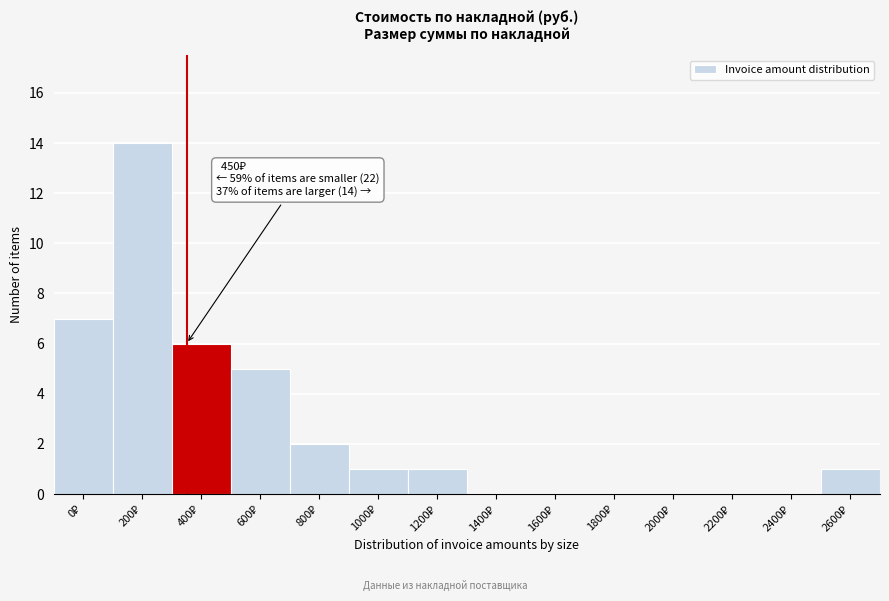

What is the sum of all values?

37